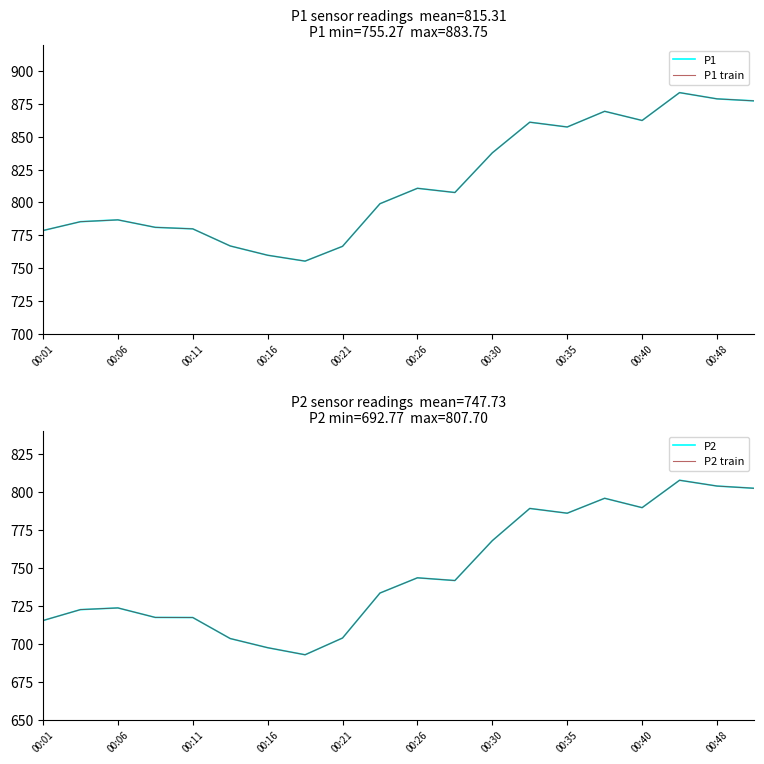

Which series has the largest range (max minus min)?

P1